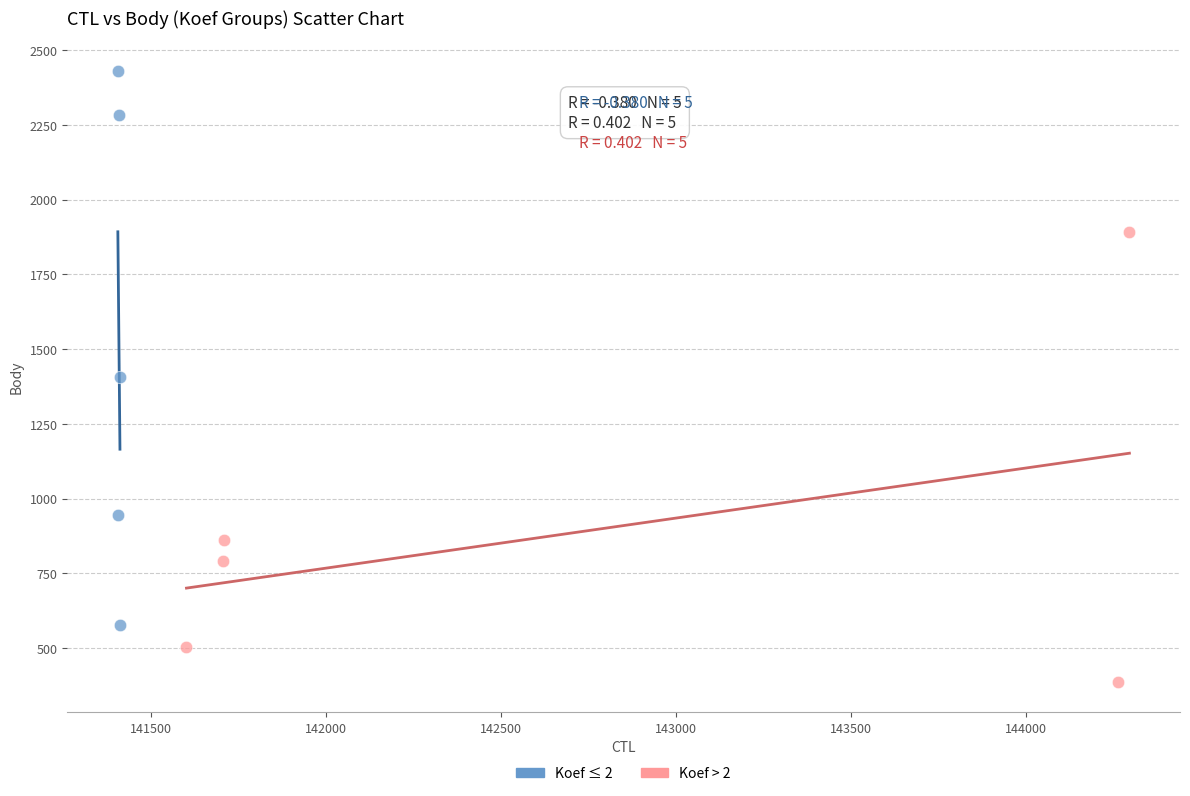

Which series has the widest spread of Y values?

Koef ≤ 2